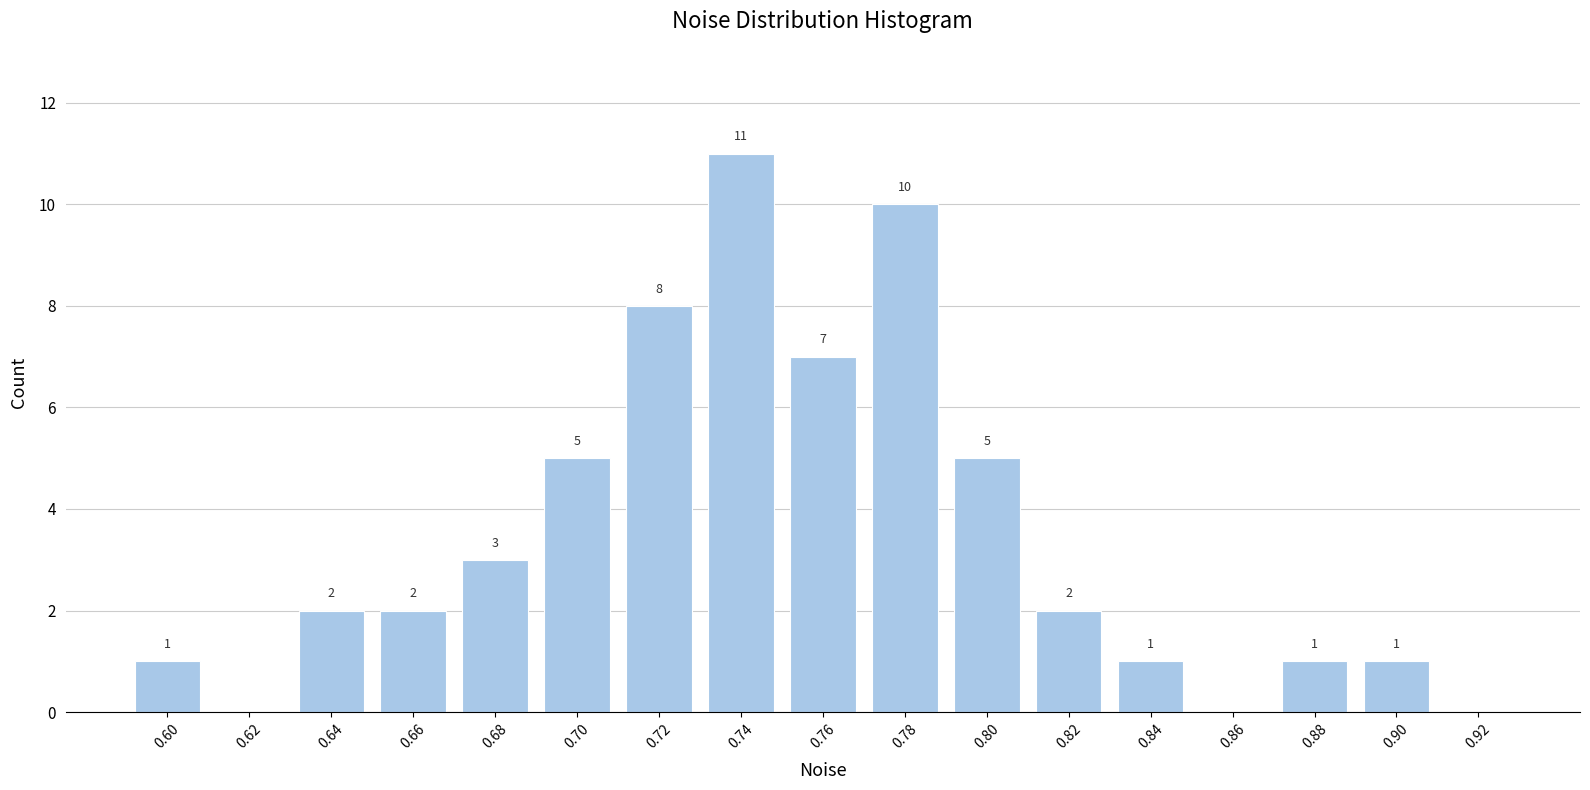

Reading left to right, transcribe all the data shown in this chart.

0.60=1	0.62=0	0.64=2	0.66=2	0.68=3	0.70=5	0.72=8	0.74=11	0.76=7	0.78=10	0.80=5	0.82=2	0.84=1	0.86=0	0.88=1	0.90=1	0.92=0